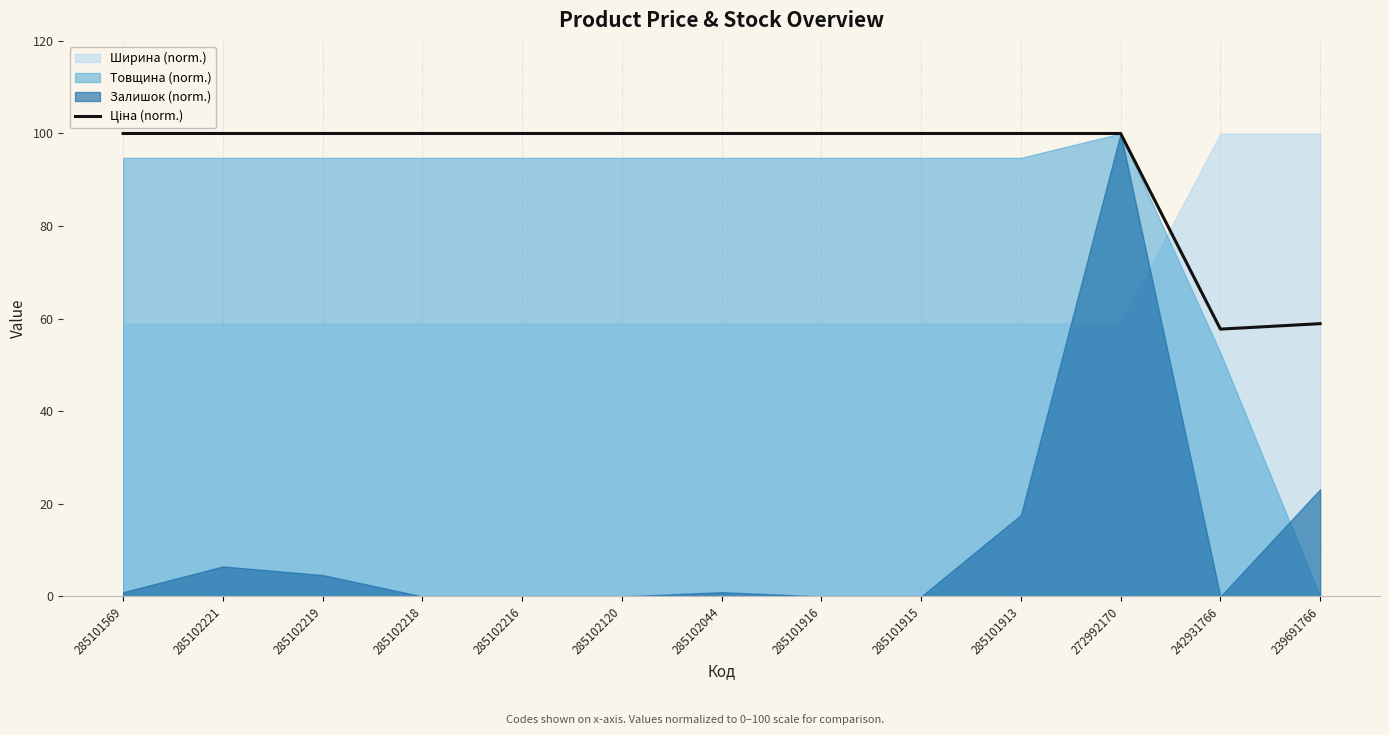

Which label corresponds to the largest value in the chart?

285101569